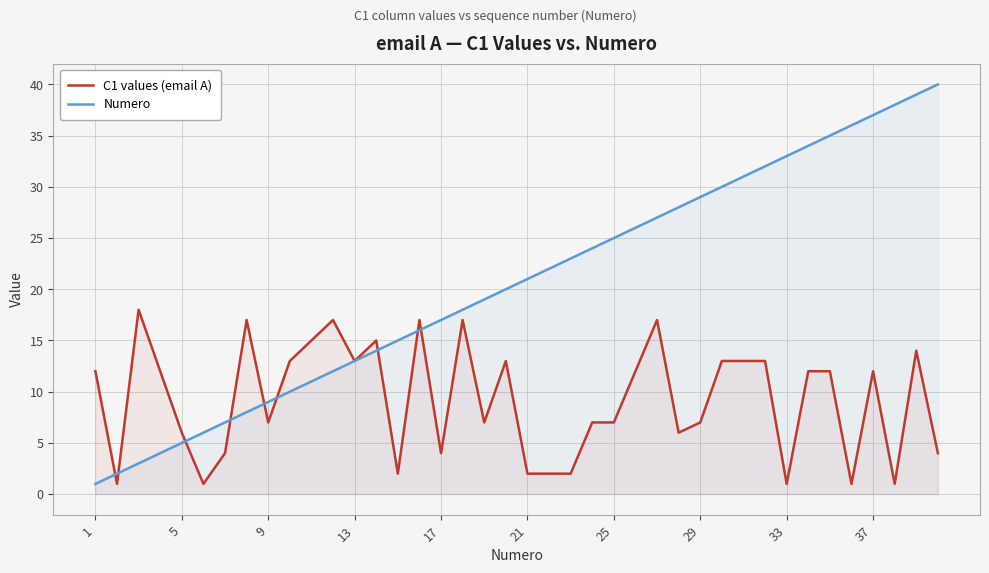

Does the chart display data point markers on the line(s)?

No